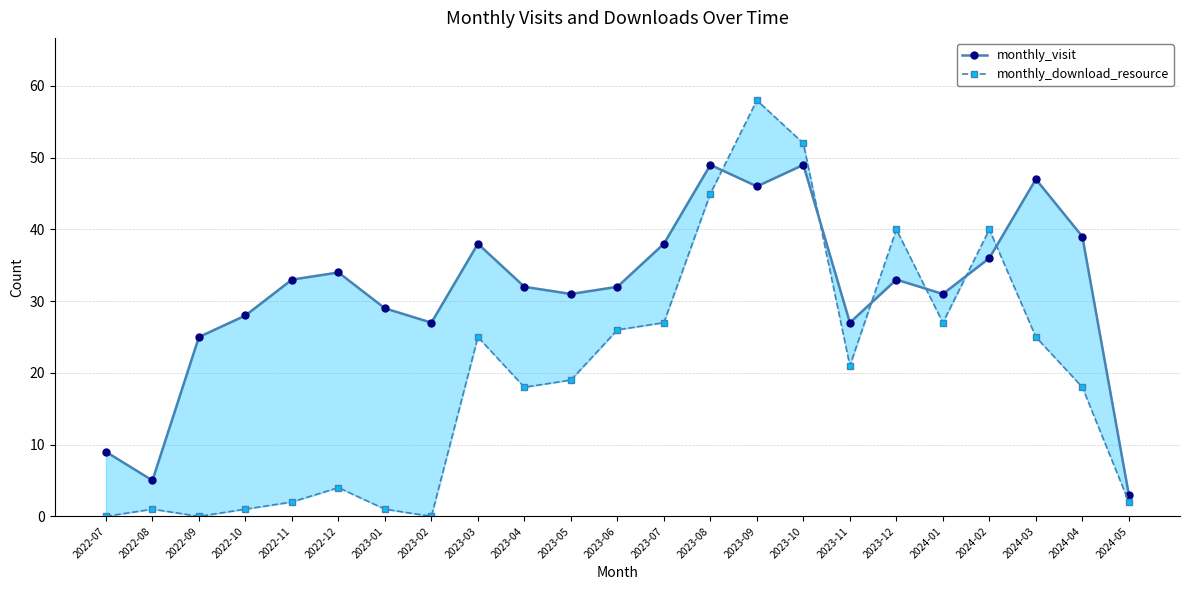

What is the difference between the maximum and minimum values in the monthly_visit series?

46